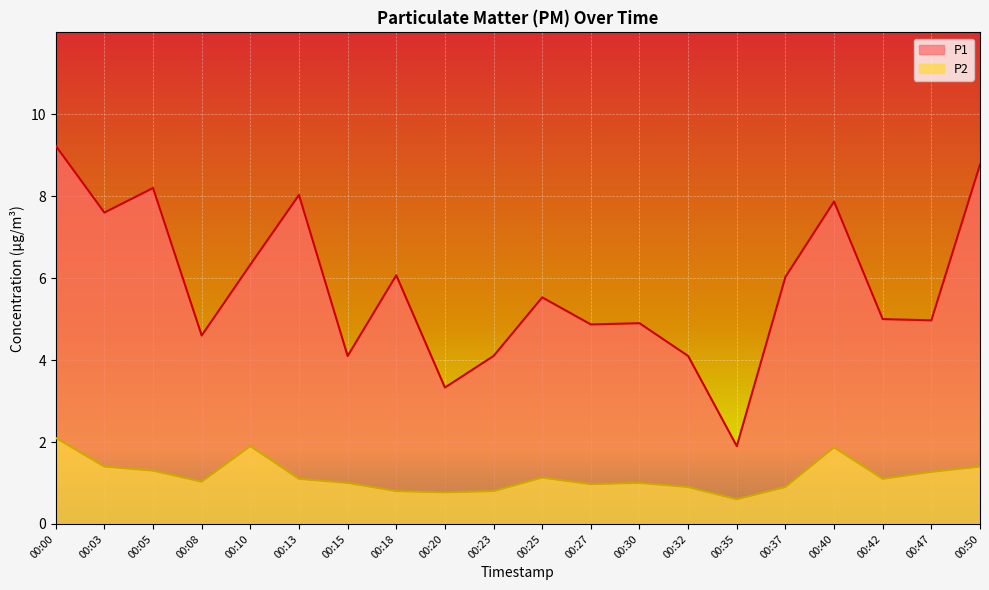

What are all the series names shown in the legend?

P1, P2